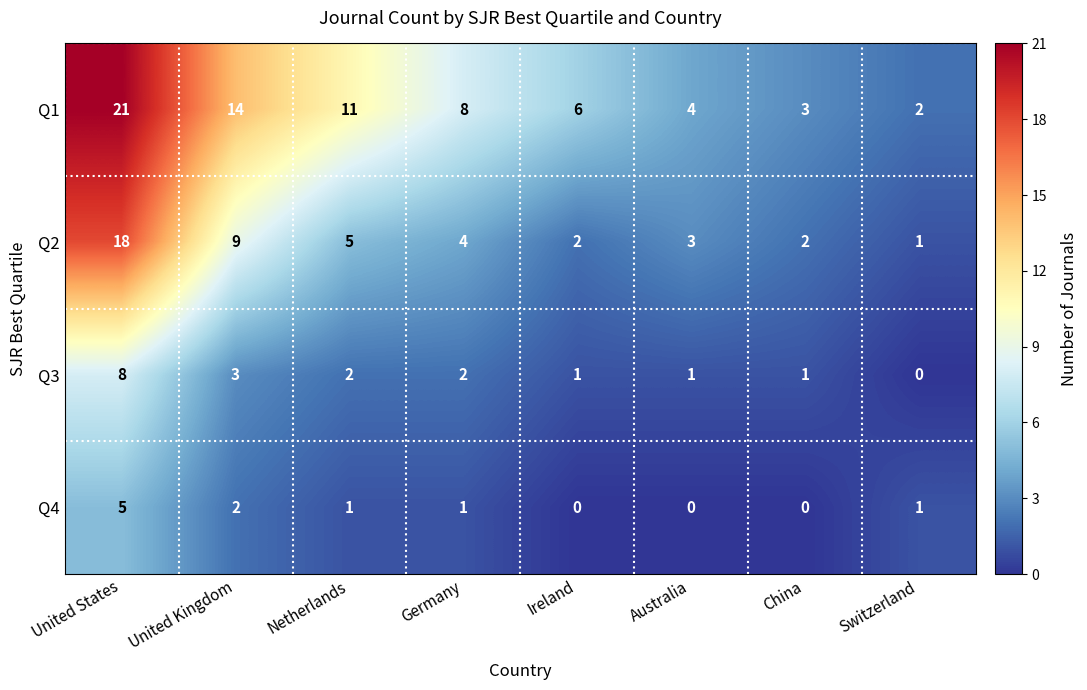

At how many categories does at least one series exceed 19?

1